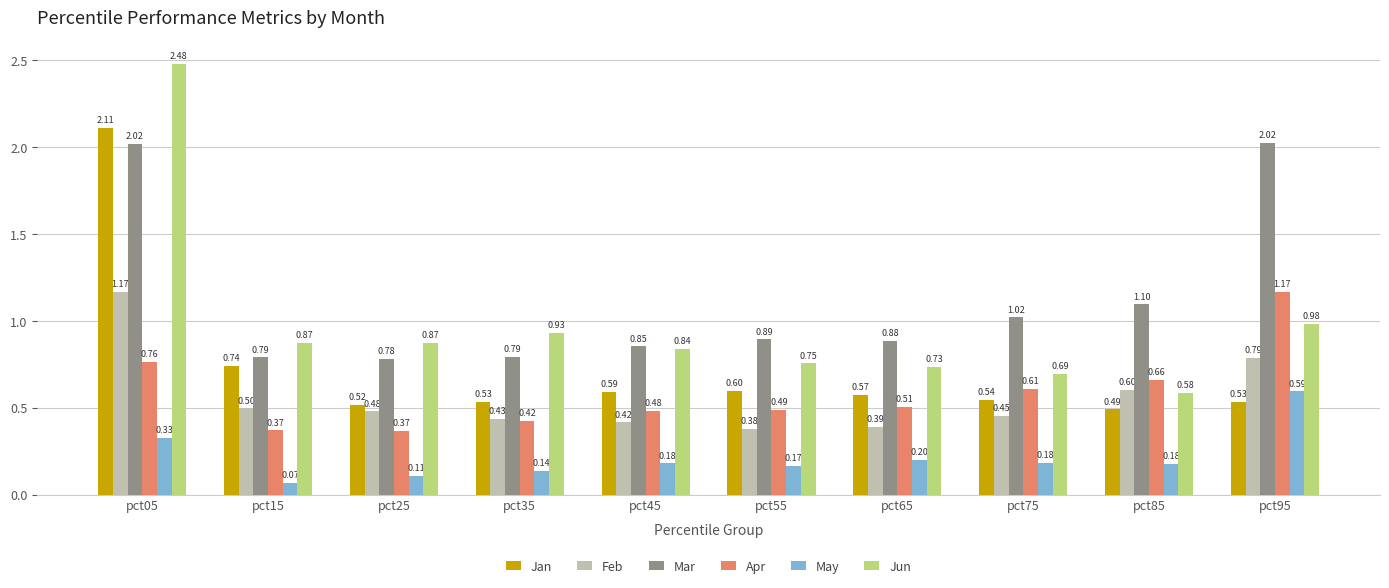

The value of Apr at pct45 is 0.5. True or false?

True